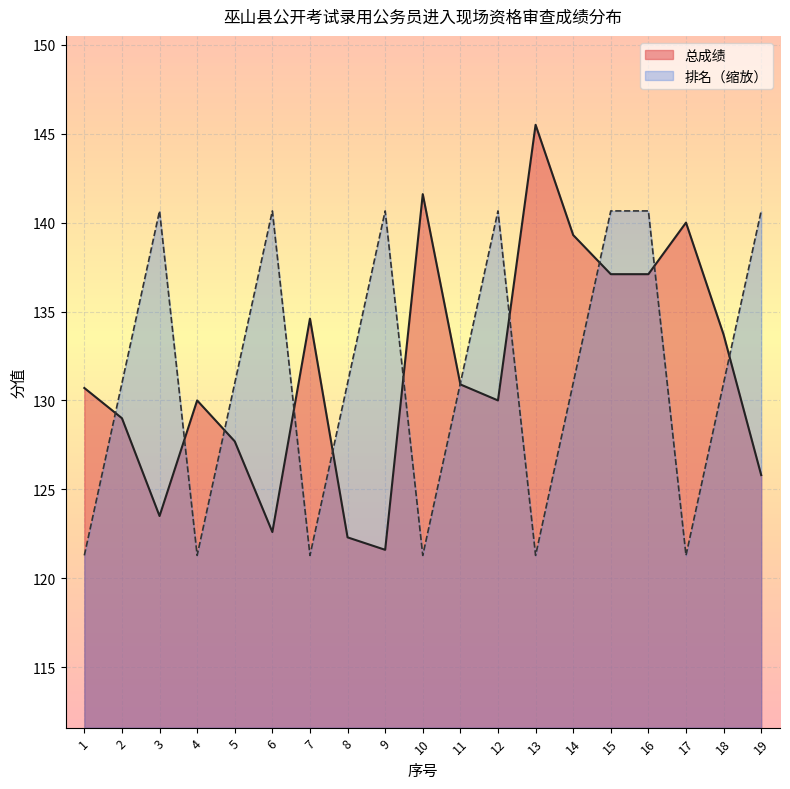

Reading left to right, list all the values displayed in this chart.

总成绩: 1=130.7	2=129.0	3=123.5	4=130.0	5=127.7	6=122.6	7=134.6	8=122.3	9=121.6	10=141.6	11=130.9	12=130.0	13=145.5	14=139.3	15=137.1	16=137.1	17=140.0	18=133.7	19=125.8
排名: 1=121.3	2=131.0	3=140.7	4=121.3	5=131.0	6=140.7	7=121.3	8=131.0	9=140.7	10=121.3	11=131.0	12=140.7	13=121.3	14=131.0	15=140.7	16=140.7	17=121.3	18=131.0	19=140.7